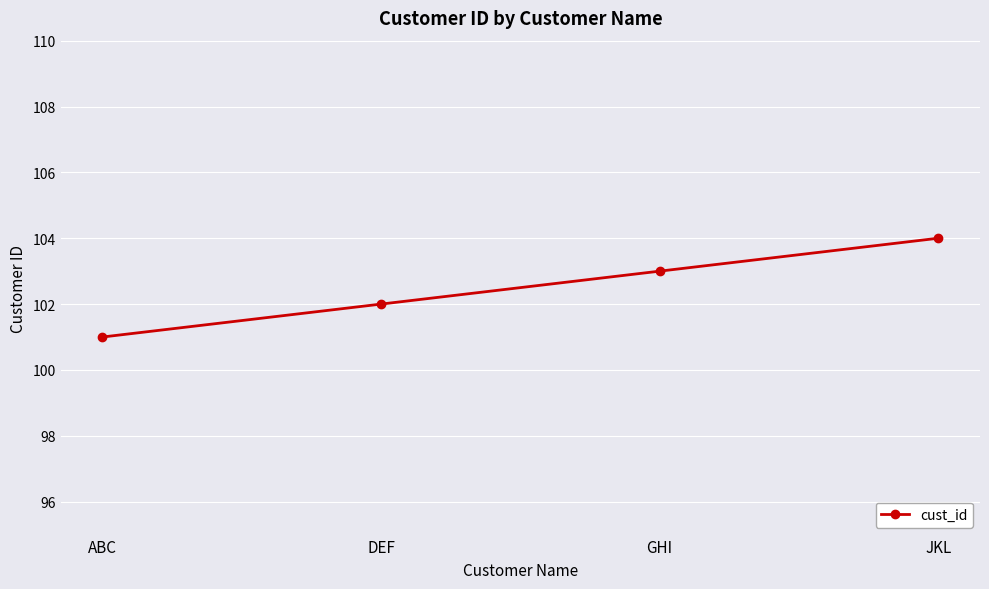

Reading right to left, what are all the values shown in this chart?

104	103	102	101